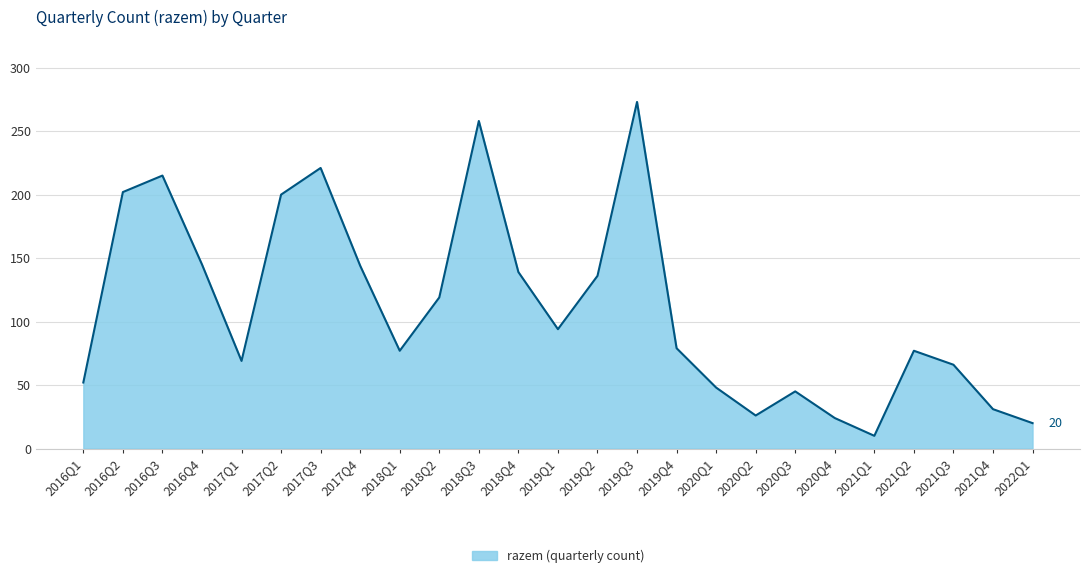

What is the difference between the maximum and minimum values?

263